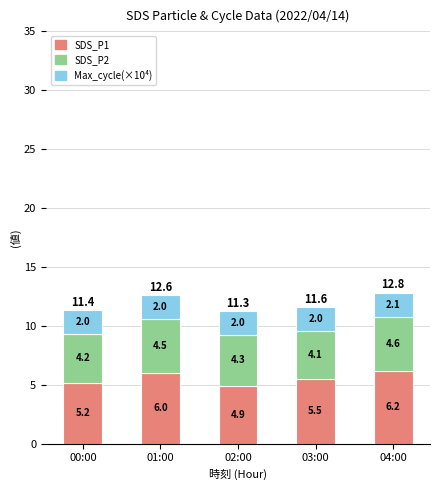

What value does the SDS_P1 series have at 04:00?

6.2